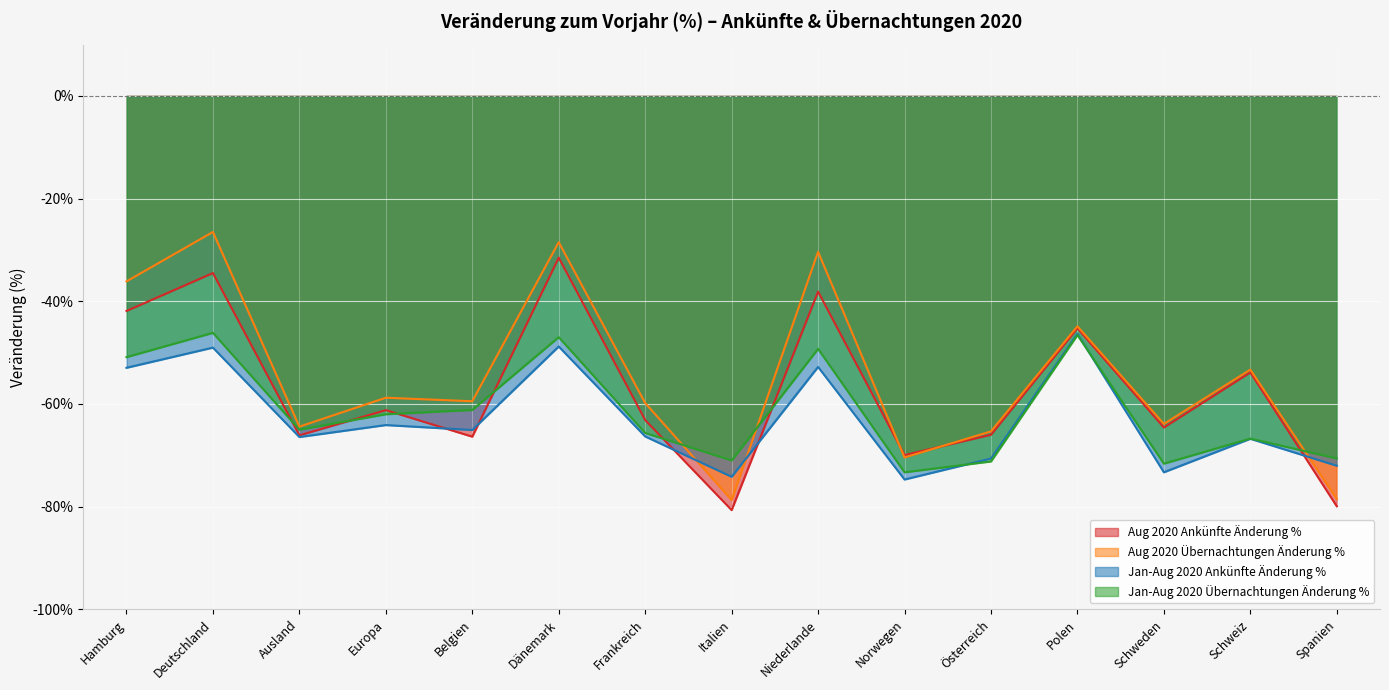

Rank the series by their maximum value, from lowest to highest.

Jan-Aug 2020 Ankünfte Änderung %, Jan-Aug 2020 Übernachtungen Änderung %, Aug 2020 Ankünfte Änderung %, Aug 2020 Übernachtungen Änderung %